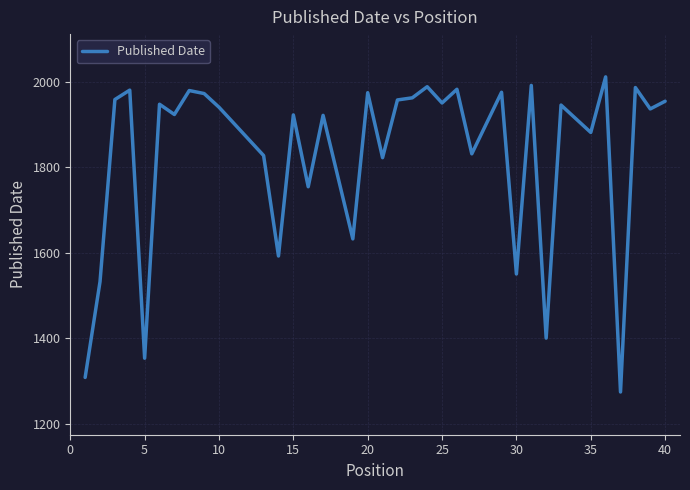

What is the maximum value shown in the chart?

2011